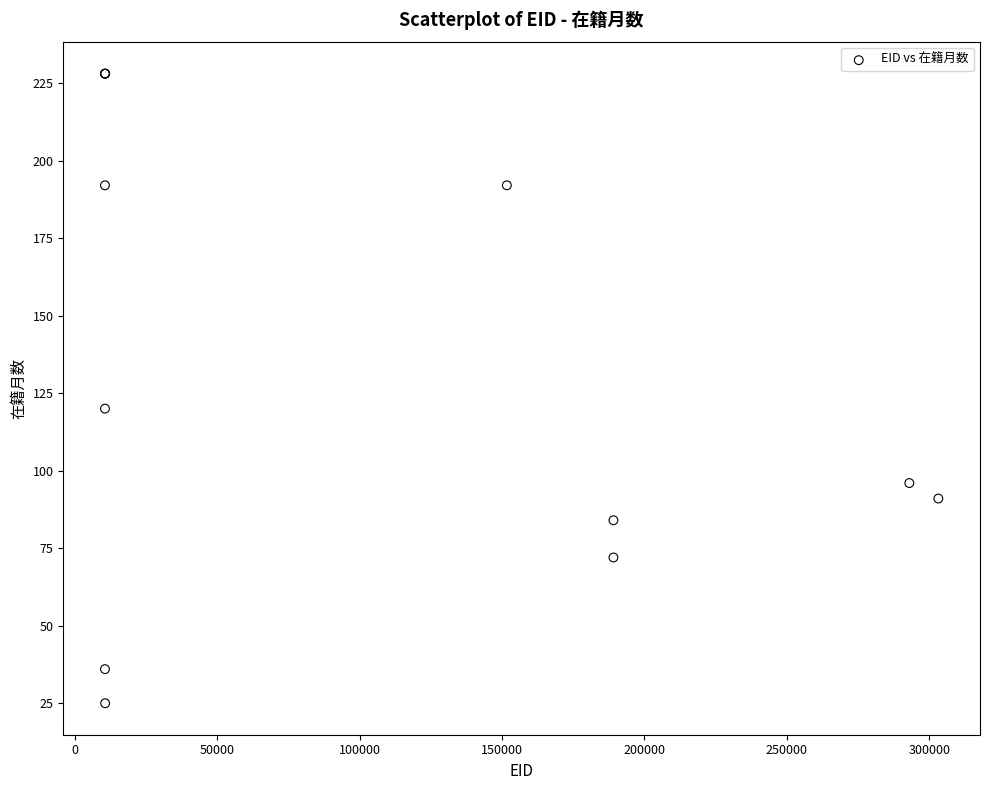

What Y value in the scatter plot is closest to 126?

120